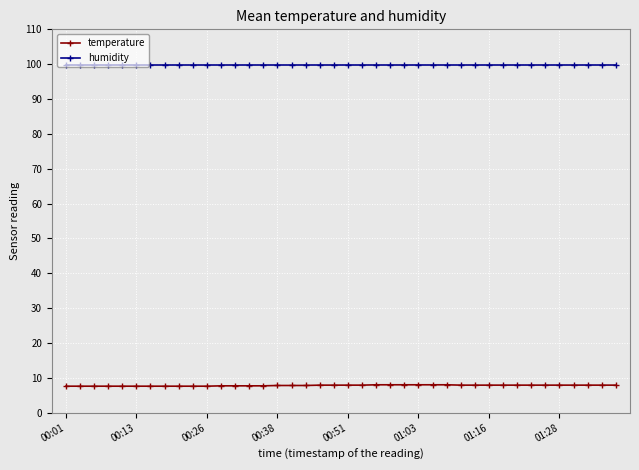

Does the chart have visible grid lines?

Yes